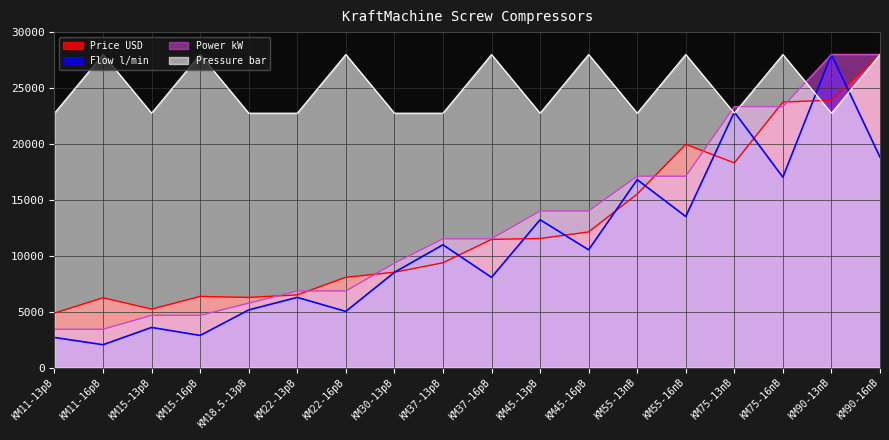

Reading left to right, transcribe all the data shown in this chart.

Price USD: 4867.5	6238.9	5227.9	6356.9	6268.1	6500.7	8072.0	8519.9	9366.5	11463.7	11541.8	12126.2	15517.0	19964.5	18299.5	23746.4	23912.0	28000.0
Power kW: 3422.2	3422.2	4666.7	4666.7	5755.6	6844.4	6844.4	9333.3	11511.1	11511.1	14000.0	14000.0	17111.1	17111.1	23333.3	23333.3	28000.0	28000.0
Flow l/min: 2688.0	2038.4	3584.0	2867.2	5152.0	6272.0	5017.6	8512.0	10976.0	8064.0	13216.0	10528.0	16800.0	13507.2	22848.0	17024.0	28000.0	18816.0
Pressure bar: 22750.0	28000.0	22750.0	28000.0	22750.0	22750.0	28000.0	22750.0	22750.0	28000.0	22750.0	28000.0	22750.0	28000.0	22750.0	28000.0	22750.0	28000.0